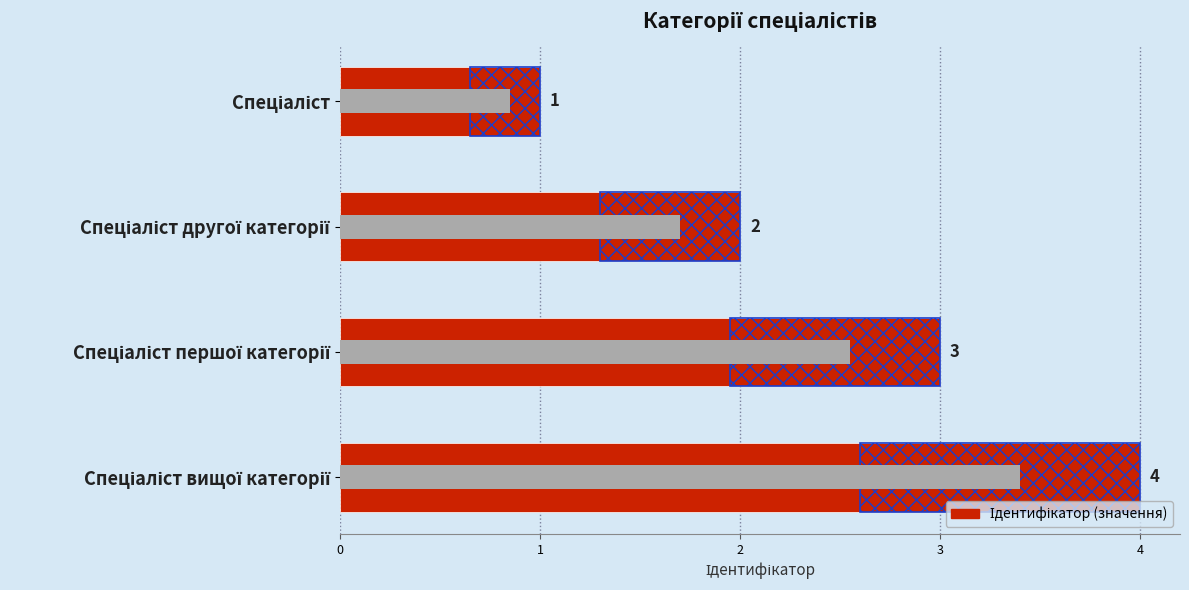

What is the sum of all values?

10